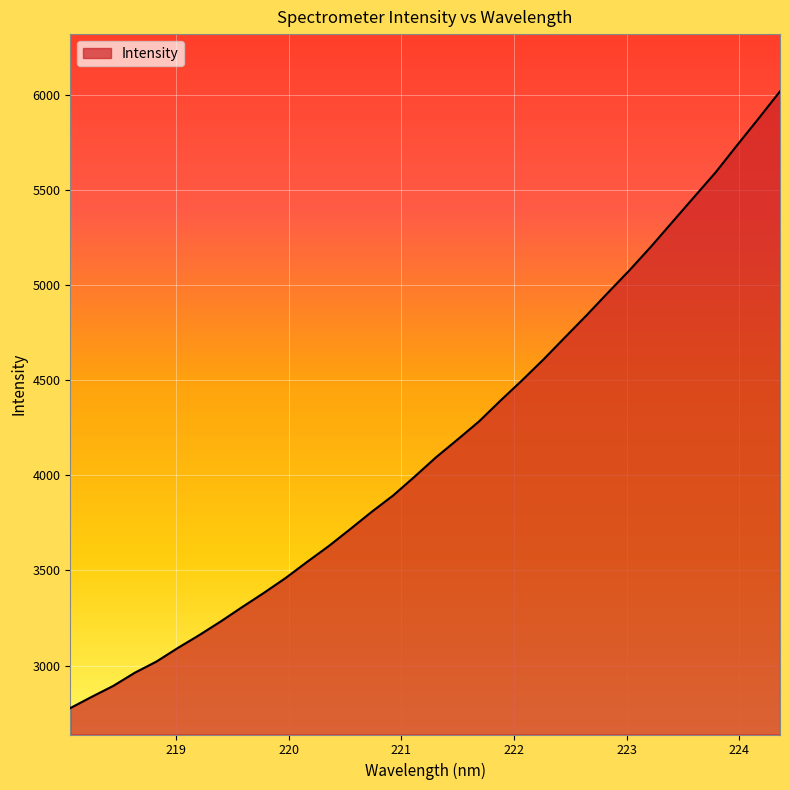

What is the greatest value displayed?

6019.5